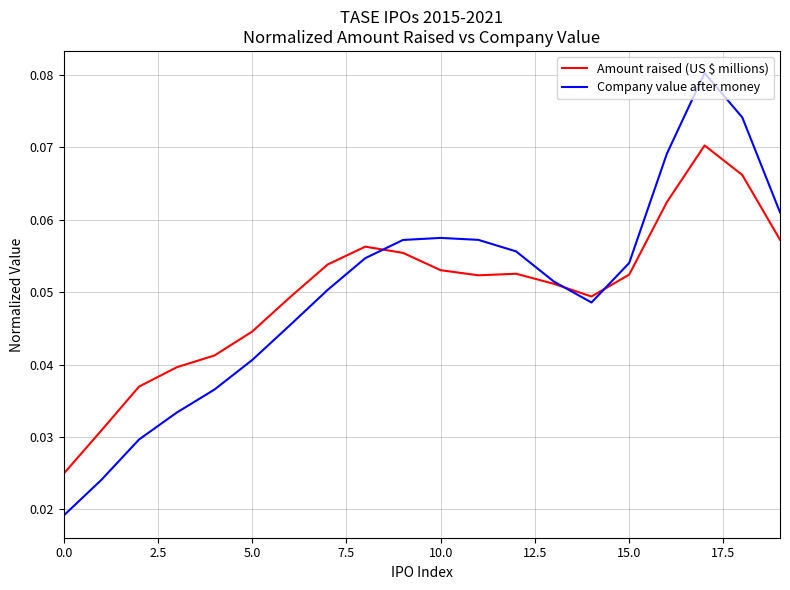

Rank the series by their maximum value, from highest to lowest.

Company value after money, Amount raised (US $ millions)